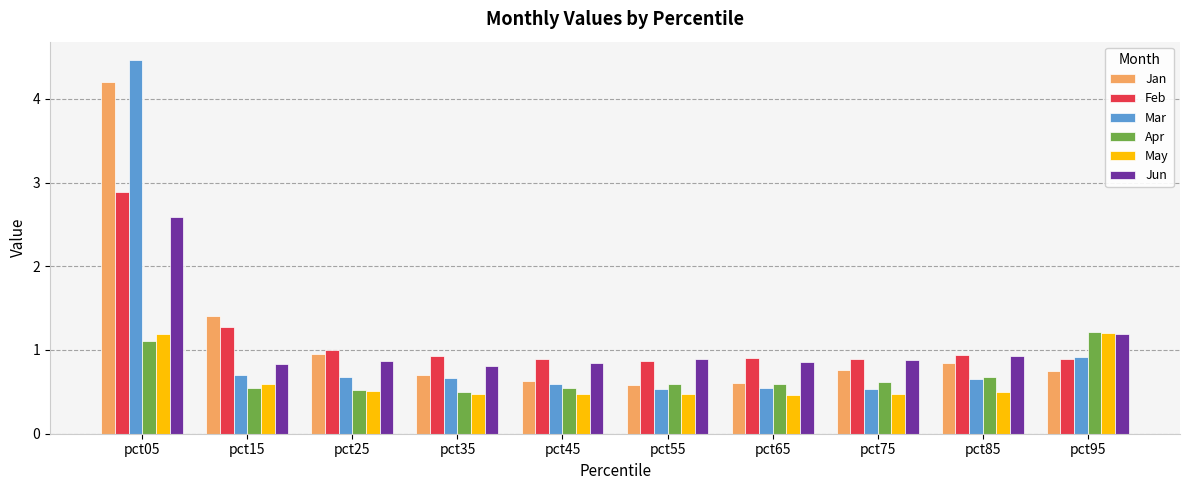

Is it true that Jun equals 1.5 at pct55?

False